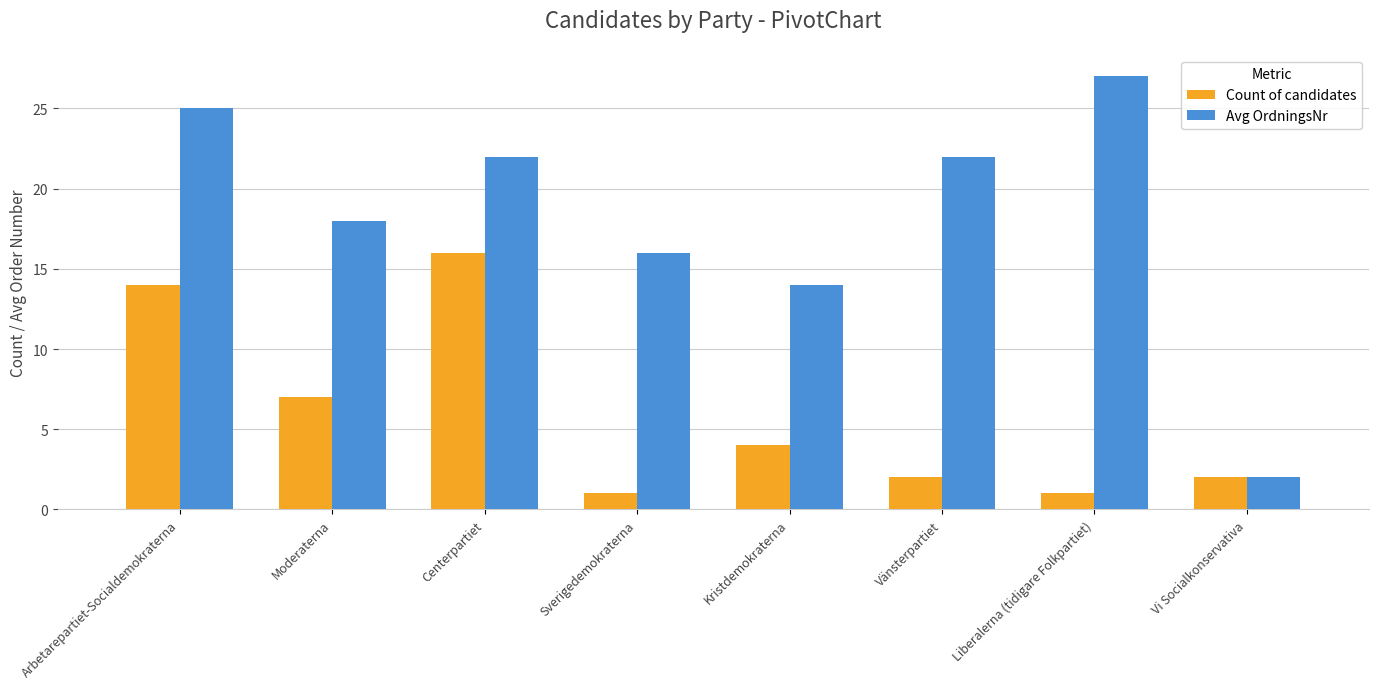

How many bars are there in total?

16